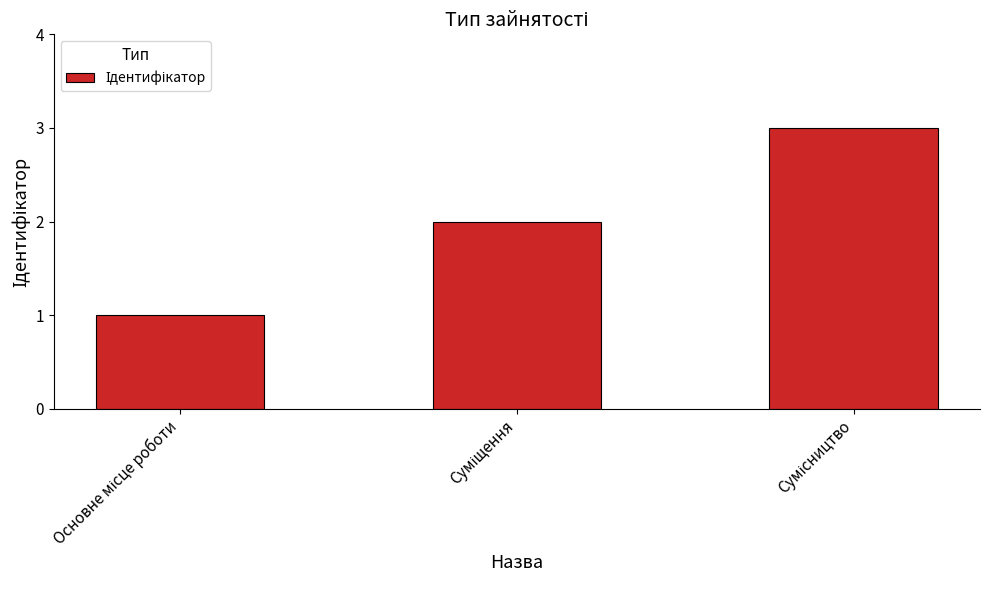

What is the greatest value displayed?

3